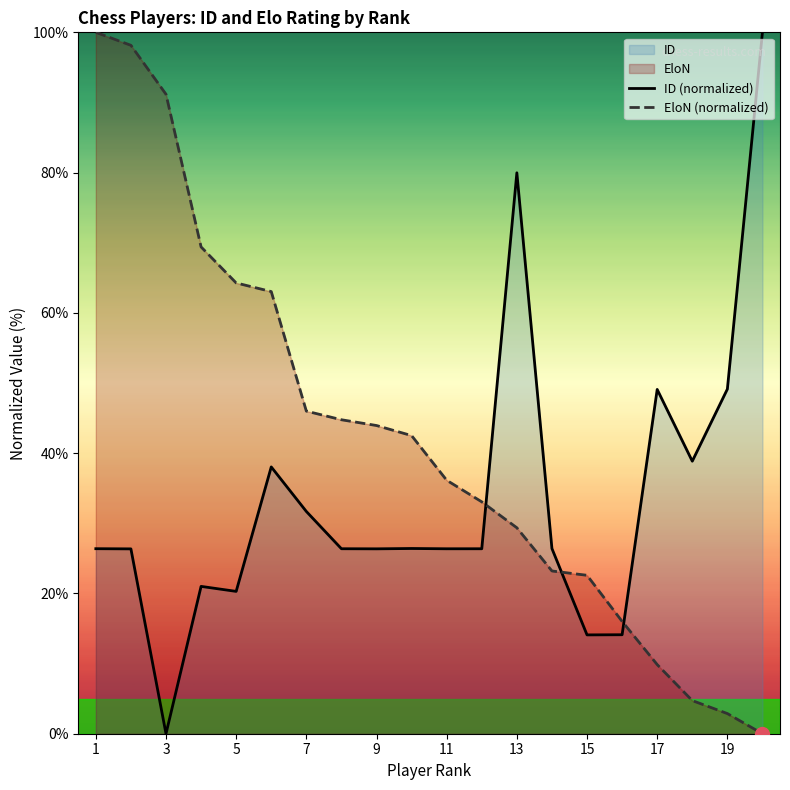

How many values in the ID (normalized) series exceed 26?

15